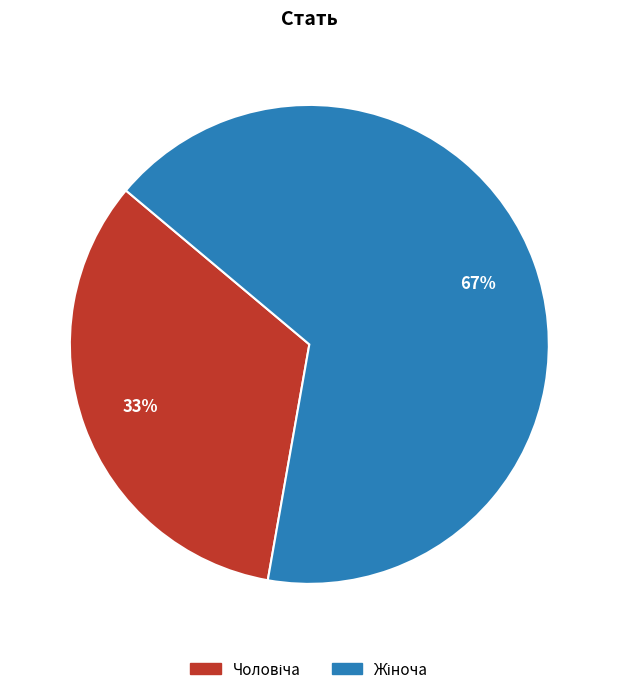

Is there a majority slice in this chart?

Yes